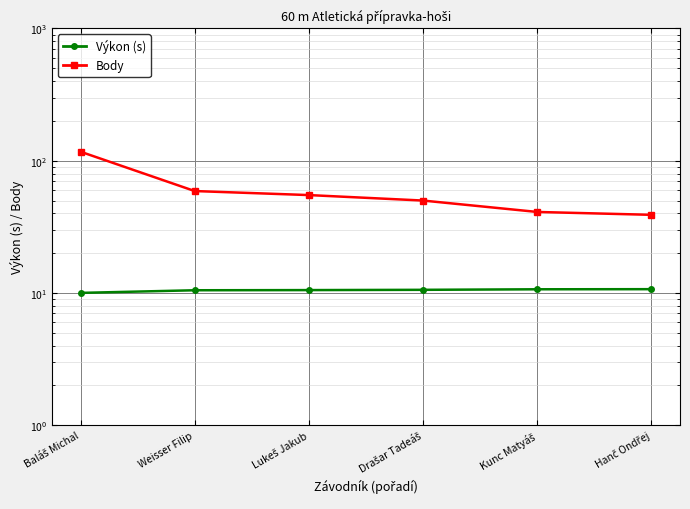

At which label is Body closest to 78?

Weisser Filip